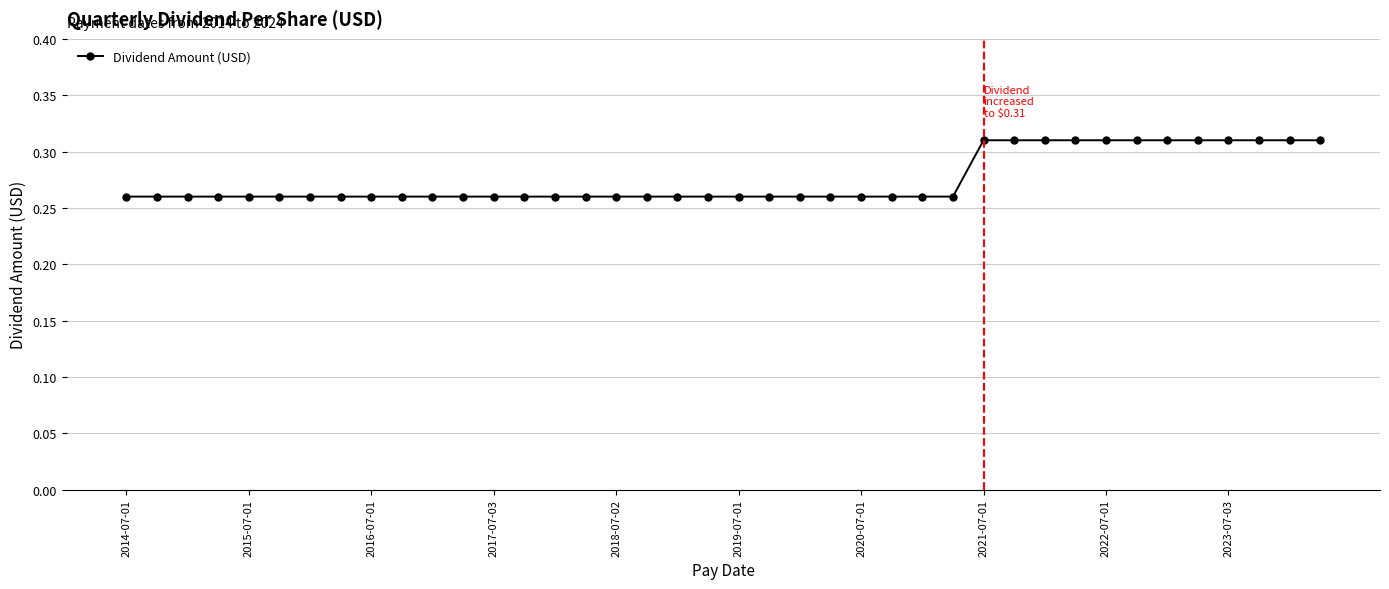

How many values are between 0 and 1?

40